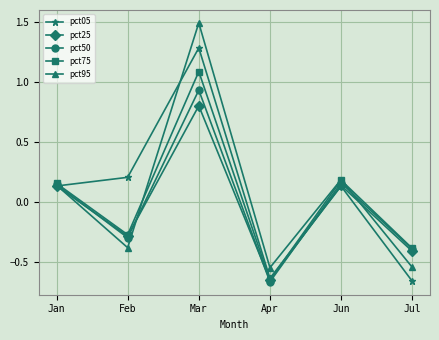

At which category does pct05 reach its first local valley?

Apr